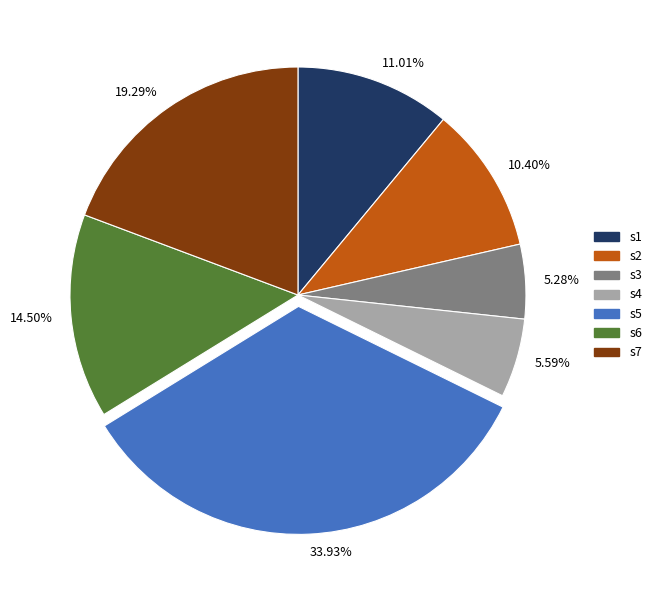

Between 10.40% and 14.50%, which is larger?

14.50%